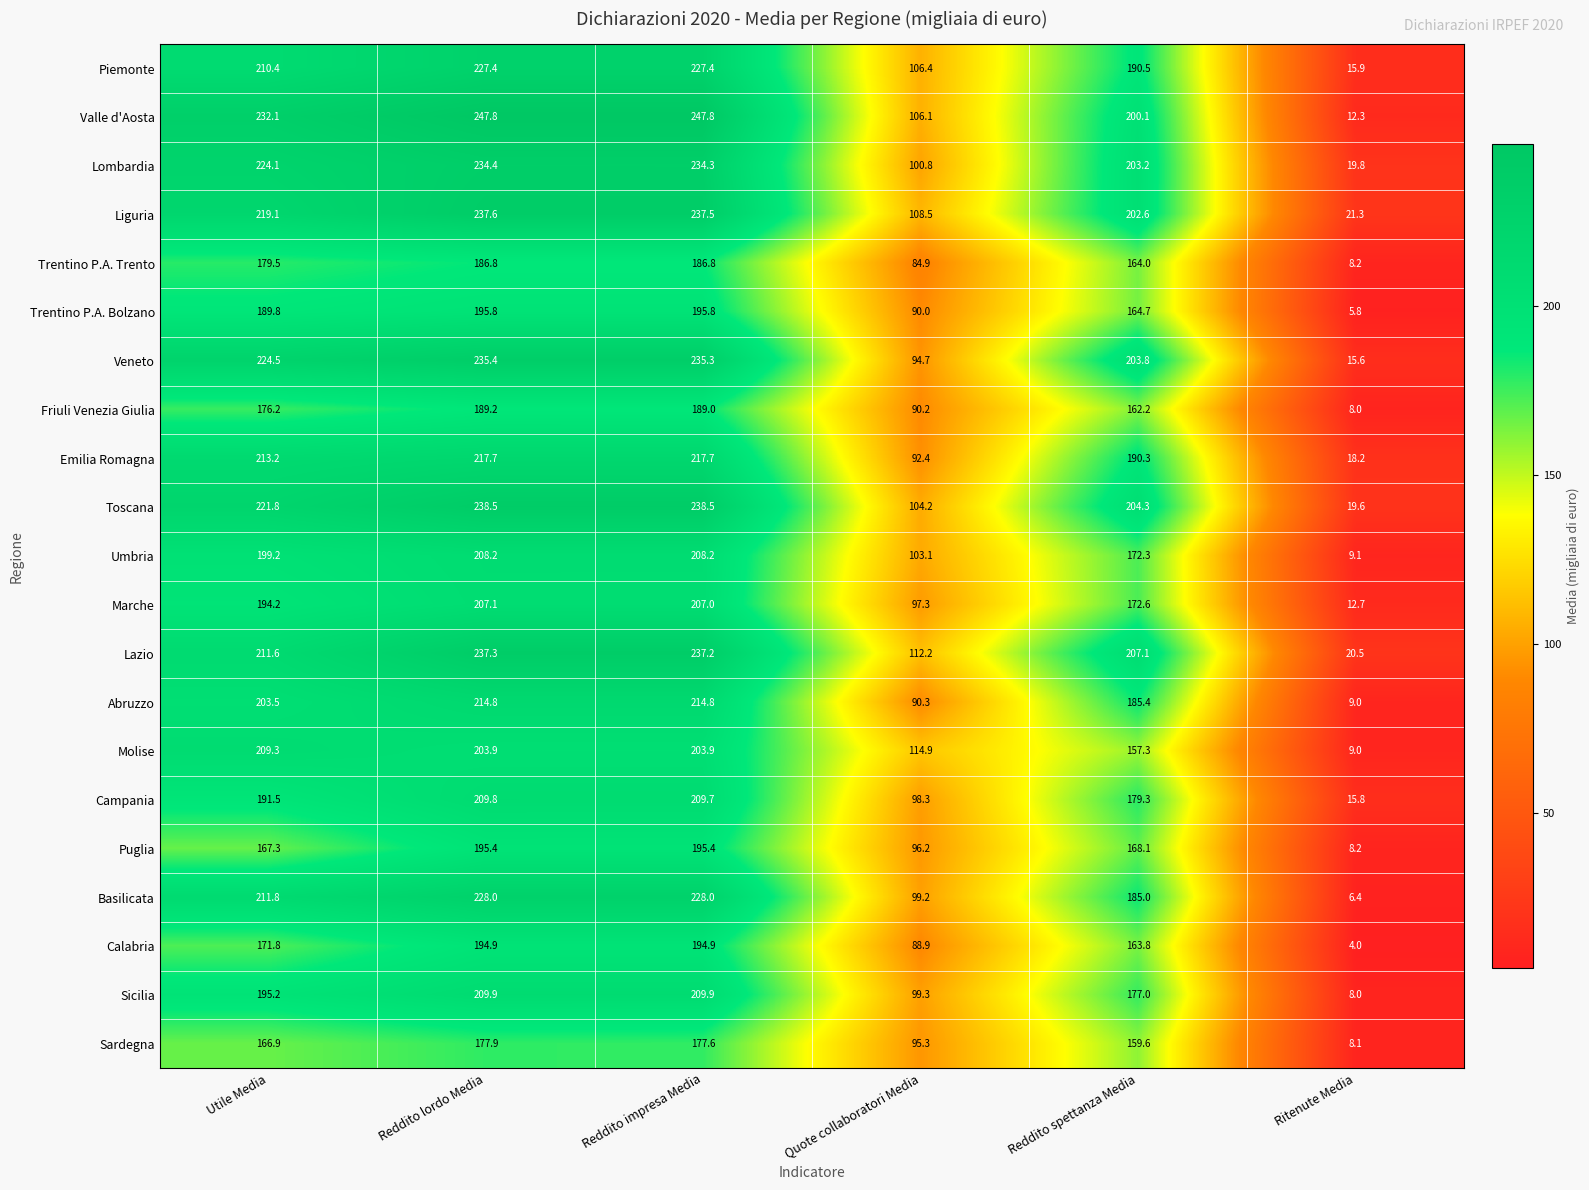

What is the difference between the highest and lowest values at Reddito spettanza Media?

49.8